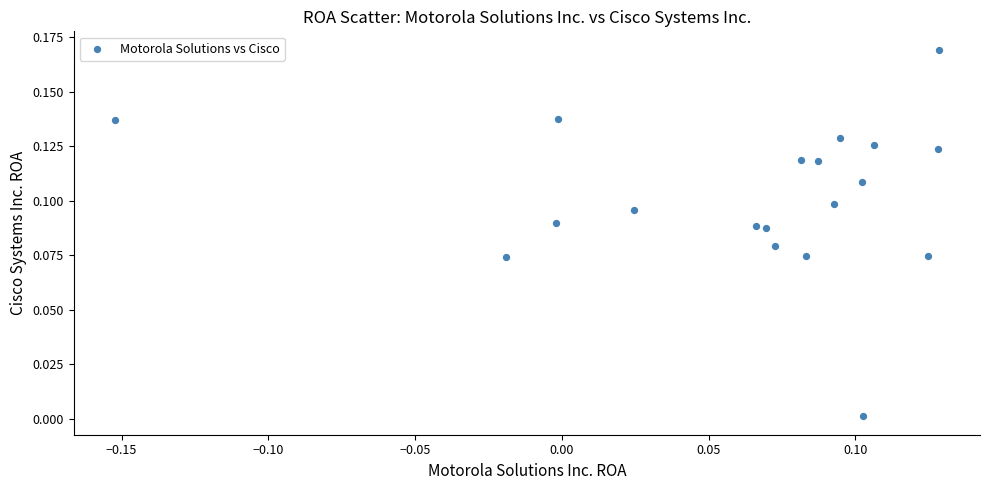

What is the range of X values (max minus min)?

0.3